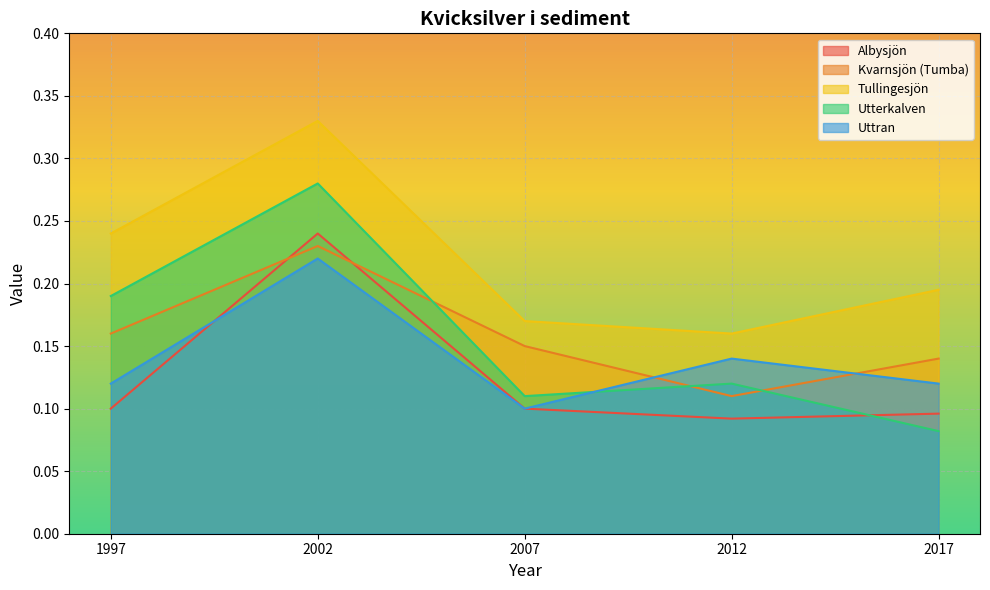

Between which two adjacent categories do Albysjön and Uttran first intersect?

1997 and 2002